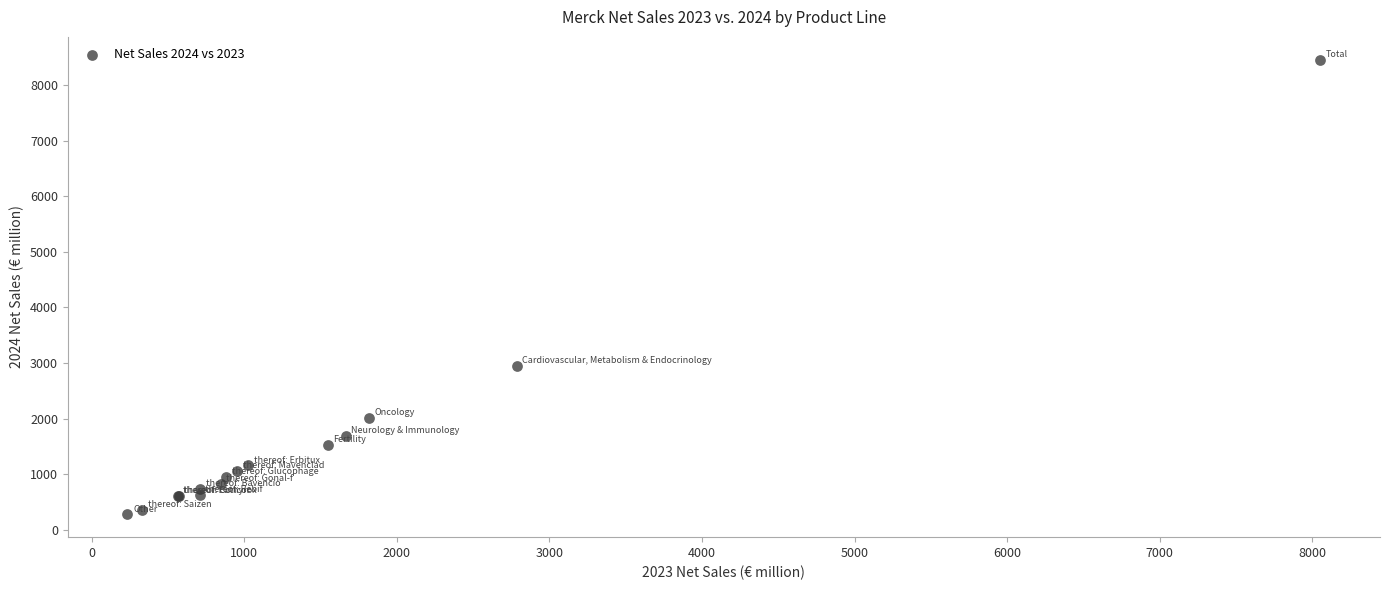

What Y value in the scatter plot is closest to 4367?

2949